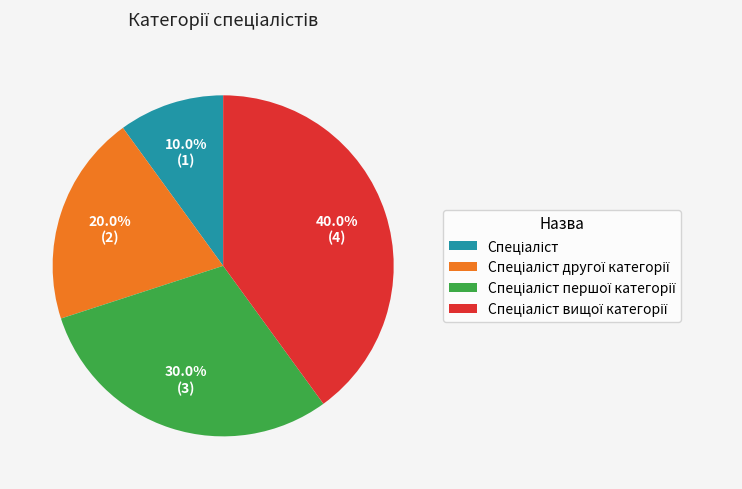

How many segments does this pie chart have?

4